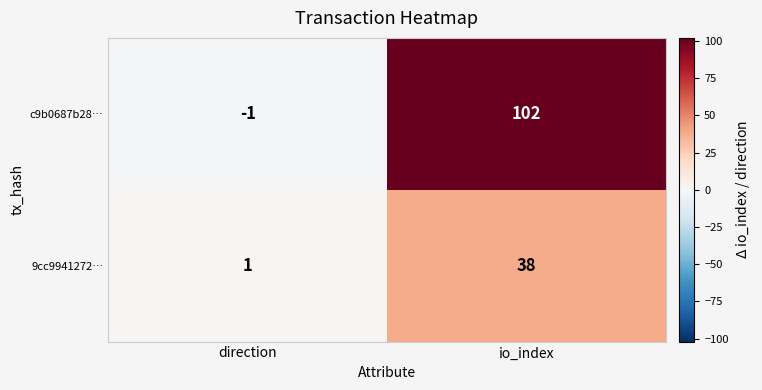

What is the maximum value shown in the chart?

102